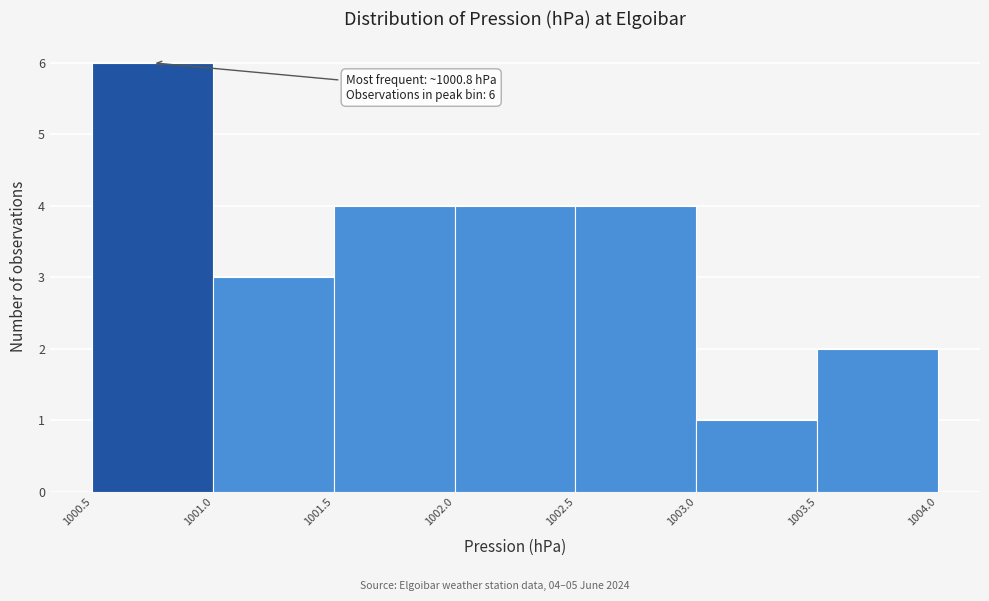

Over which range of the x-axis is the bar tallest?

1000.5 to 1001.0